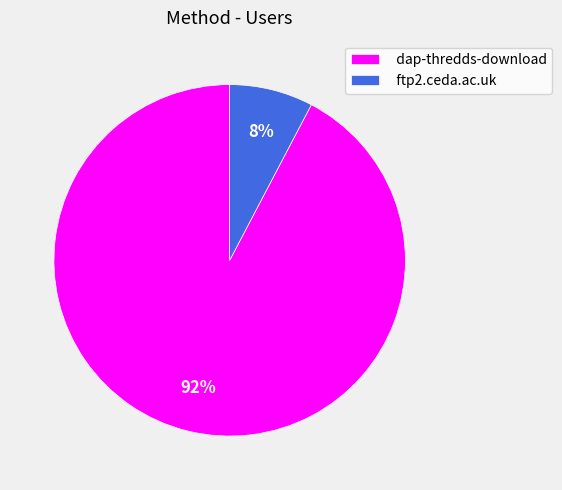

Is there a majority slice in this chart?

Yes